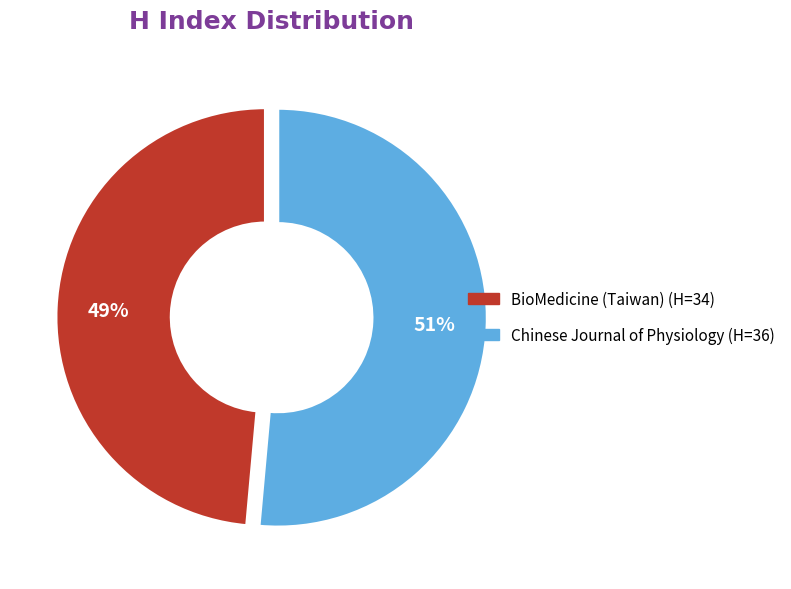

Which has a higher value, BioMedicine (Taiwan) or Chinese Journal of Physiology?

Chinese Journal of Physiology